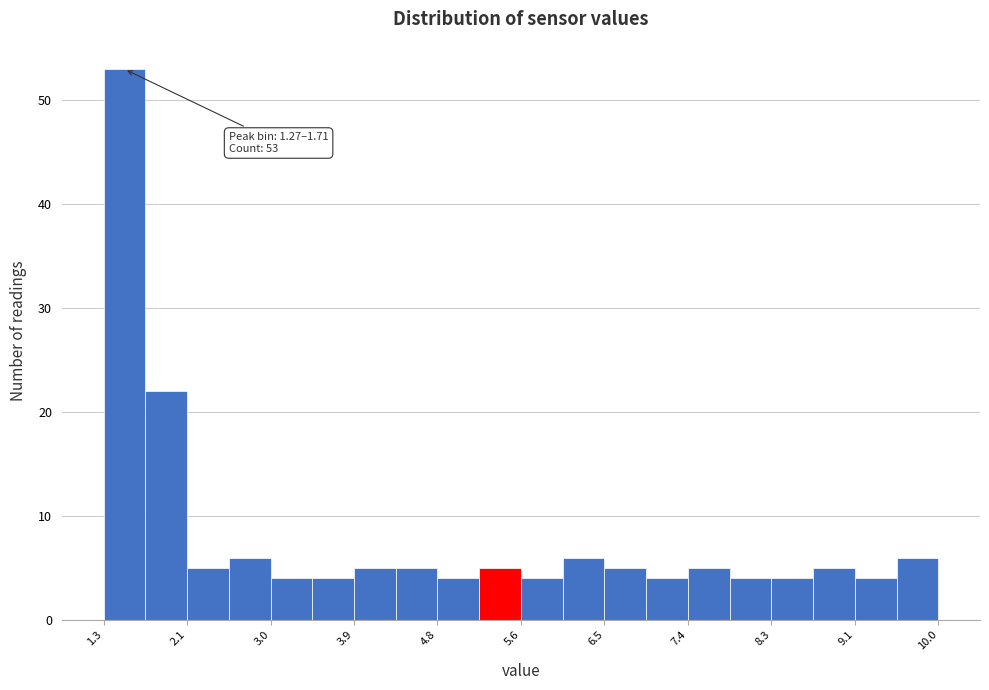

Over which range of the x-axis is the bar tallest?

1.3 to 1.7